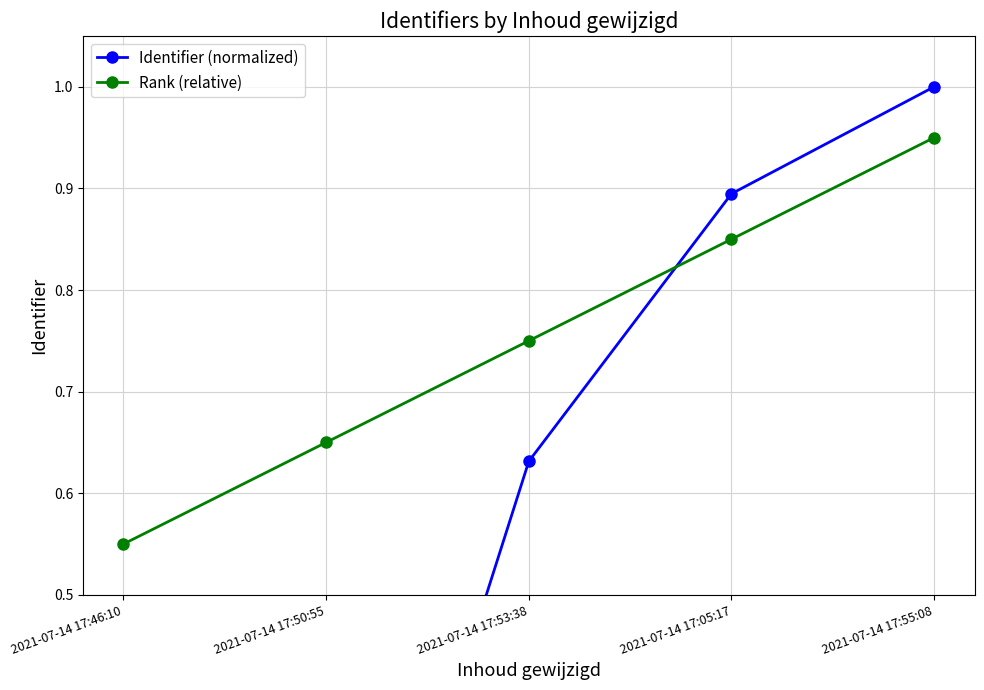

List the series in order of their overall mean, lowest first.

Identifier (normalized), Rank (relative)